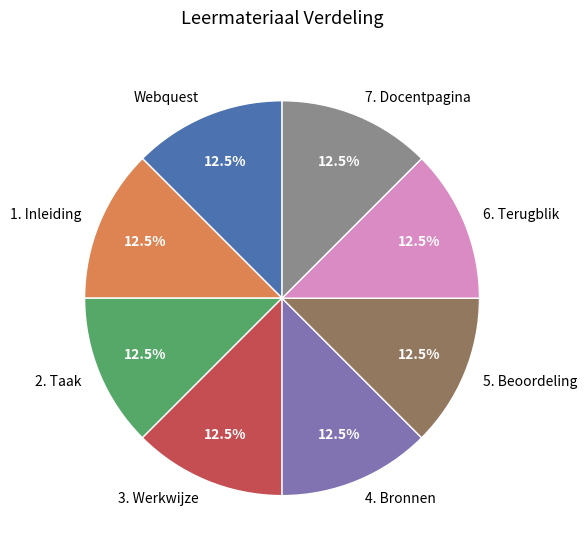

Is the sum of 3. Werkwijze and 1. Inleiding greater than half?

No